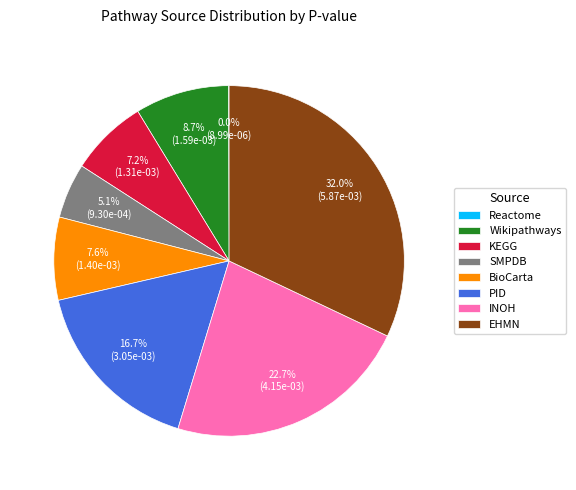

Is there a majority slice in this chart?

No